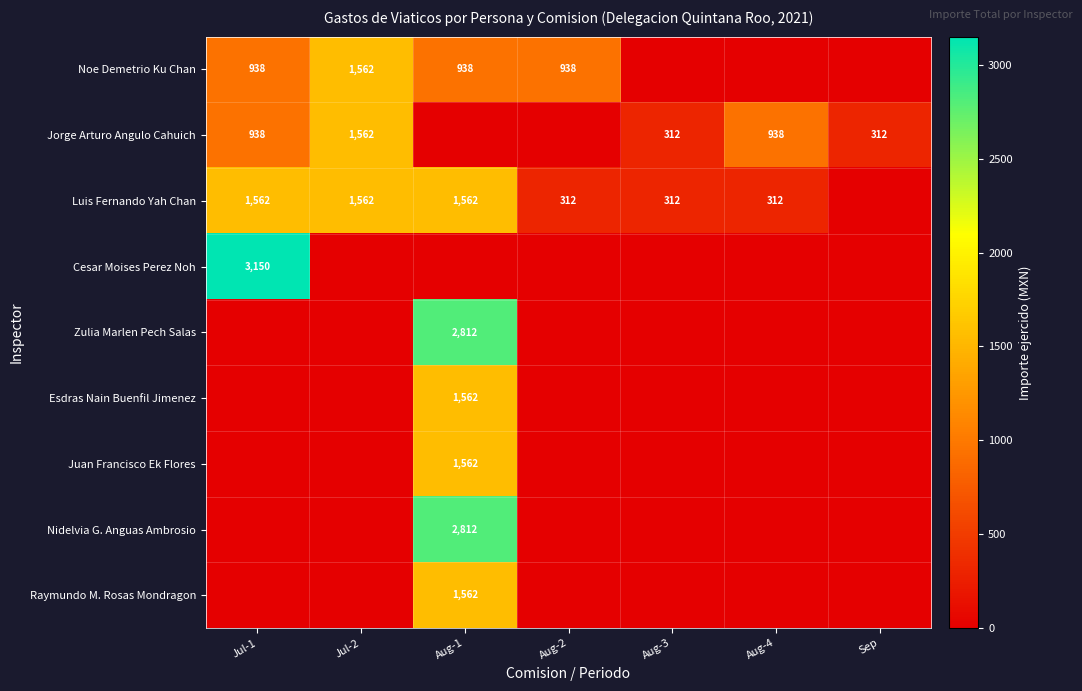

True or false: Zulia Marlen Pech Salas has a value of 588 at Aug-1.

False